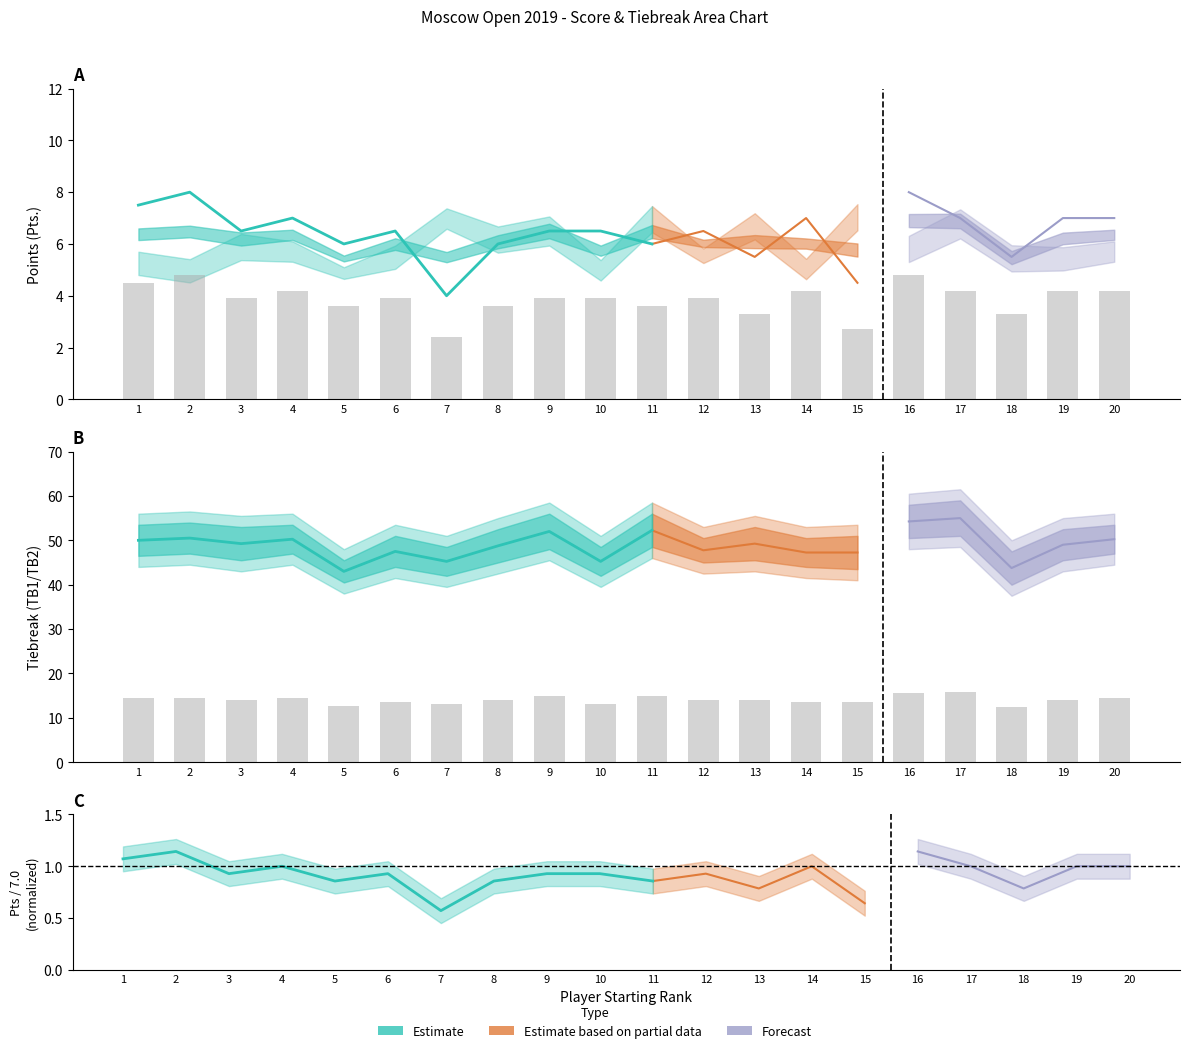

Which has a higher value, 14 or 2?

2